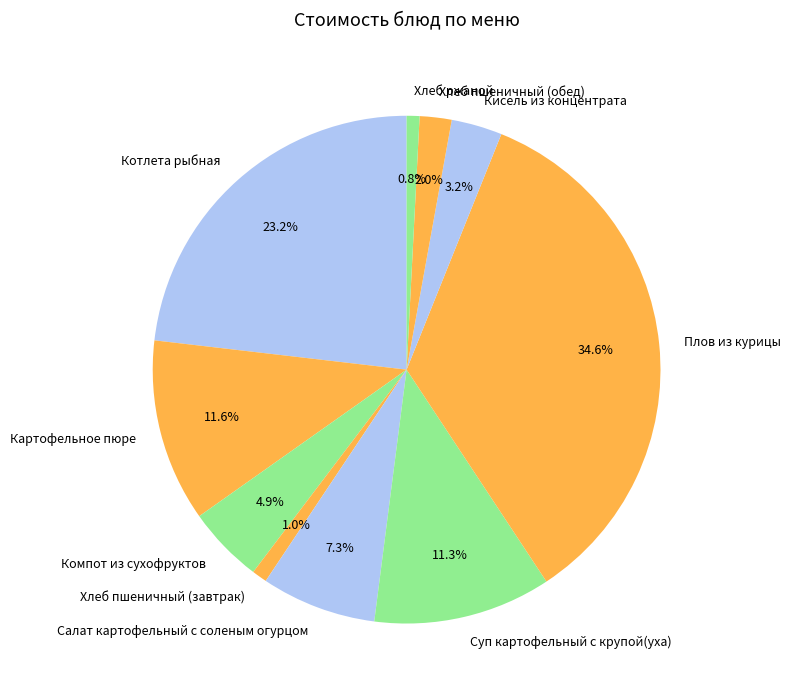

To the nearest percent, what is the combined percentage of Хлеб ржаной and Салат картофельный с соленым огурцом?

8%